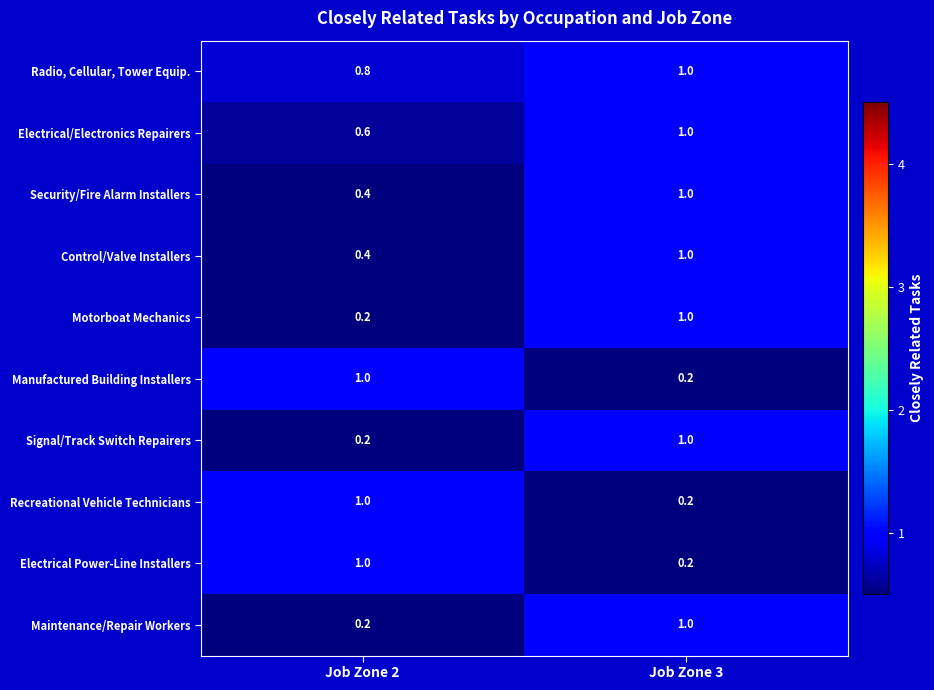

At which label does Recreational Vehicle Technicians reach its minimum?

Job Zone 3